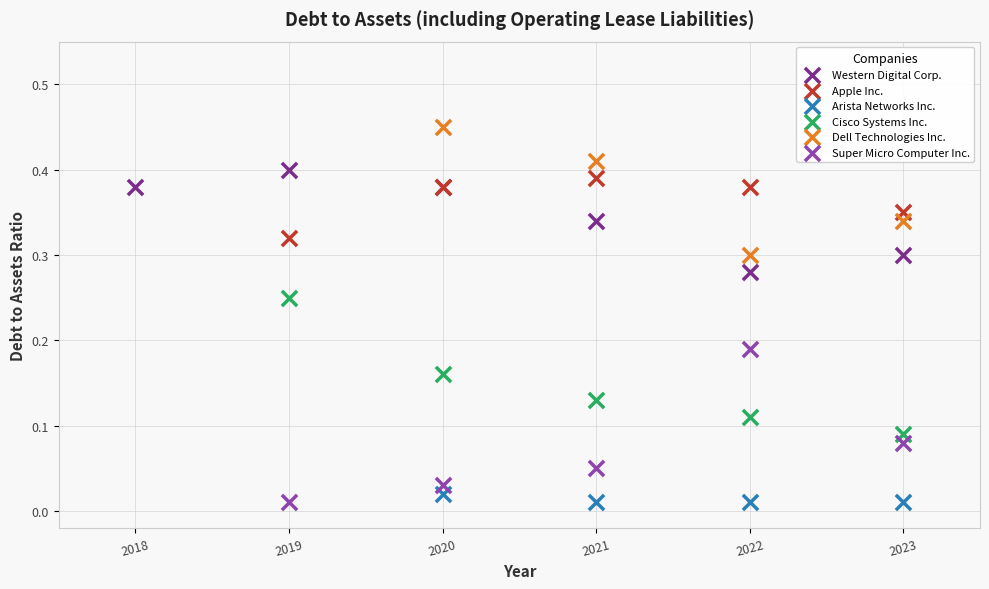

Which series contains the highest Y value?

Dell Technologies Inc.